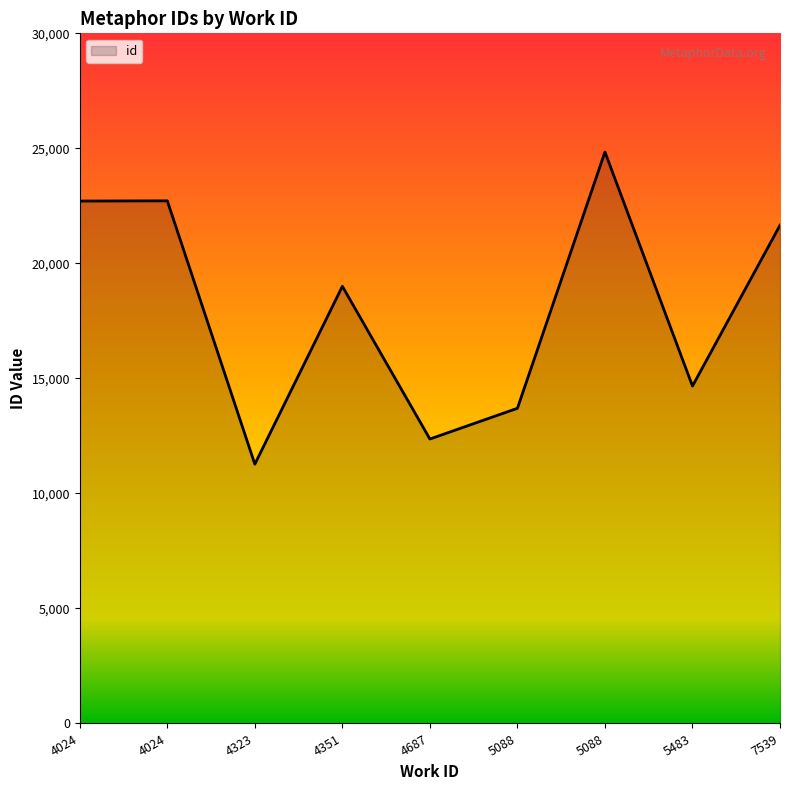

List the labels in order of value, largest first.

5088, 4024, 4024, 7539, 4351, 5483, 5088, 4687, 4323